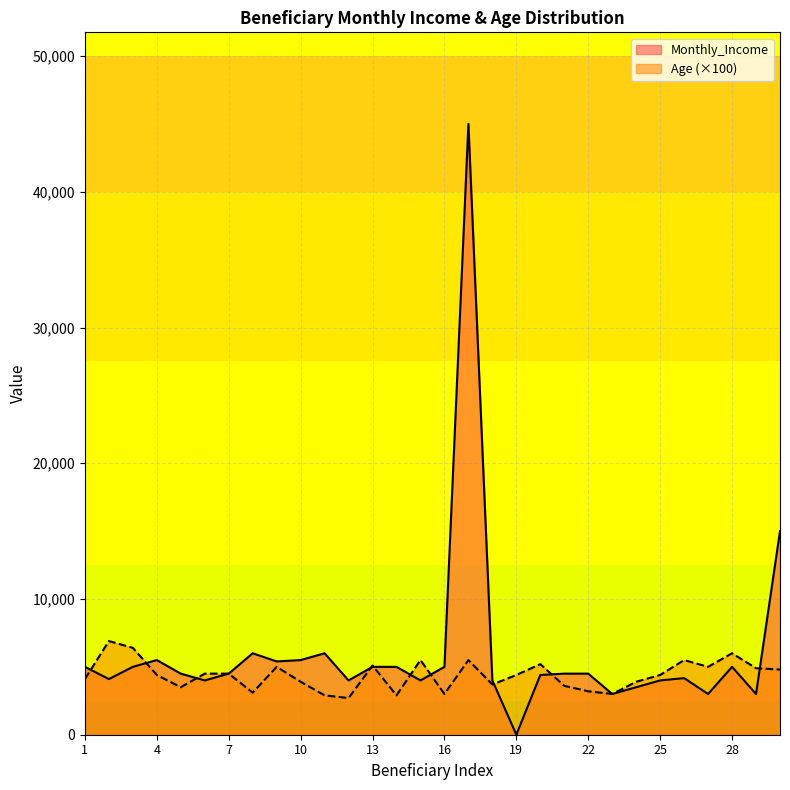

How many data points does each series have?

30